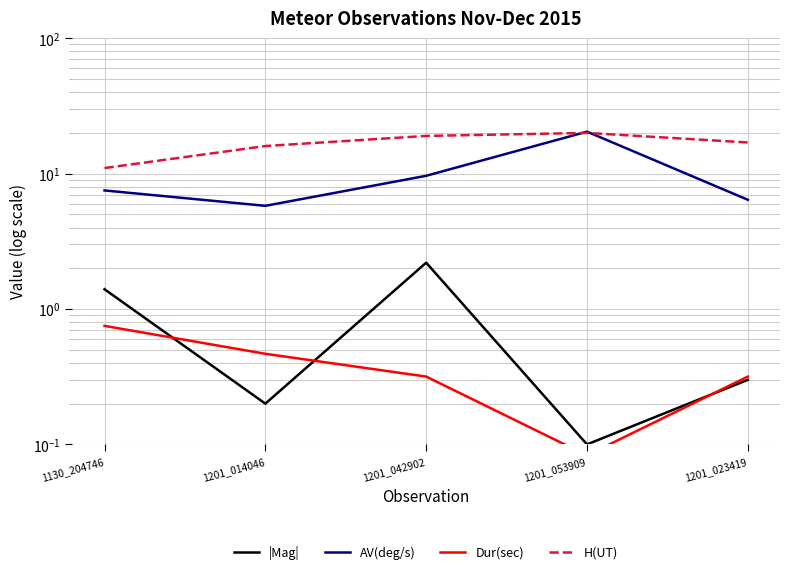

Reading right to left, list all the values displayed in this chart.

|Mag|: 1201_023419=0.3	1201_053909=0.1	1201_042902=2.2	1201_014046=0.2	1130_204746=1.4
AV(deg/s): 1201_023419=6.4	1201_053909=20.4	1201_042902=9.6	1201_014046=5.8	1130_204746=7.5
Dur(sec): 1201_023419=0.3	1201_053909=0.1	1201_042902=0.3	1201_014046=0.5	1130_204746=0.8
H(UT): 1201_023419=17.0	1201_053909=20.0	1201_042902=19.0	1201_014046=16.0	1130_204746=11.0